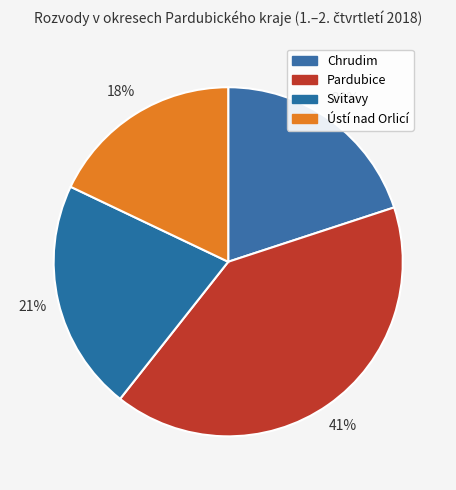

The Chrudim slice represents 20% of the pie. True or false?

True